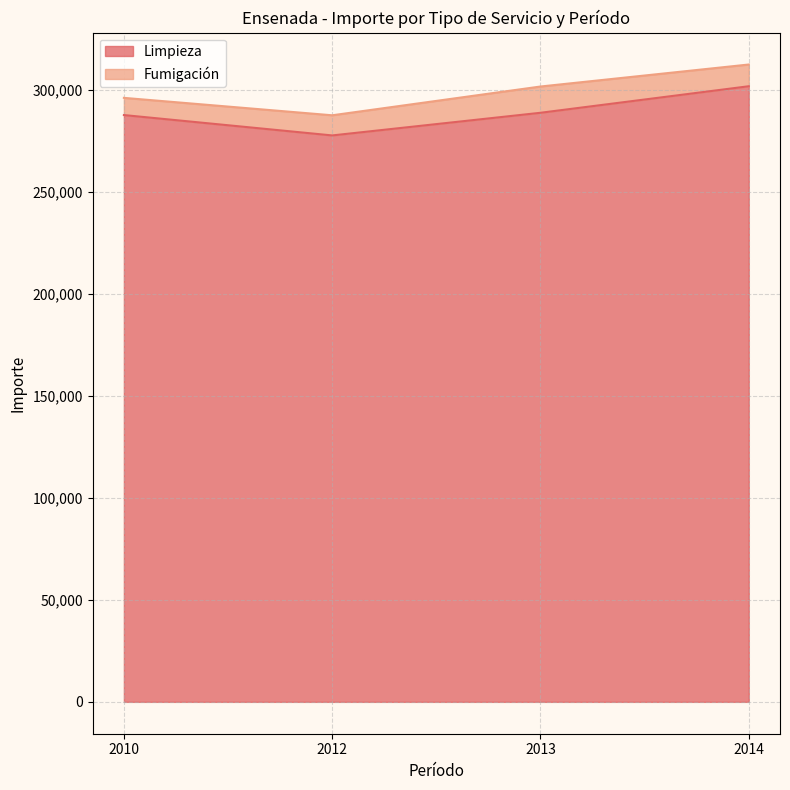

True or false: the data shows 480330.9 at 2013.

False